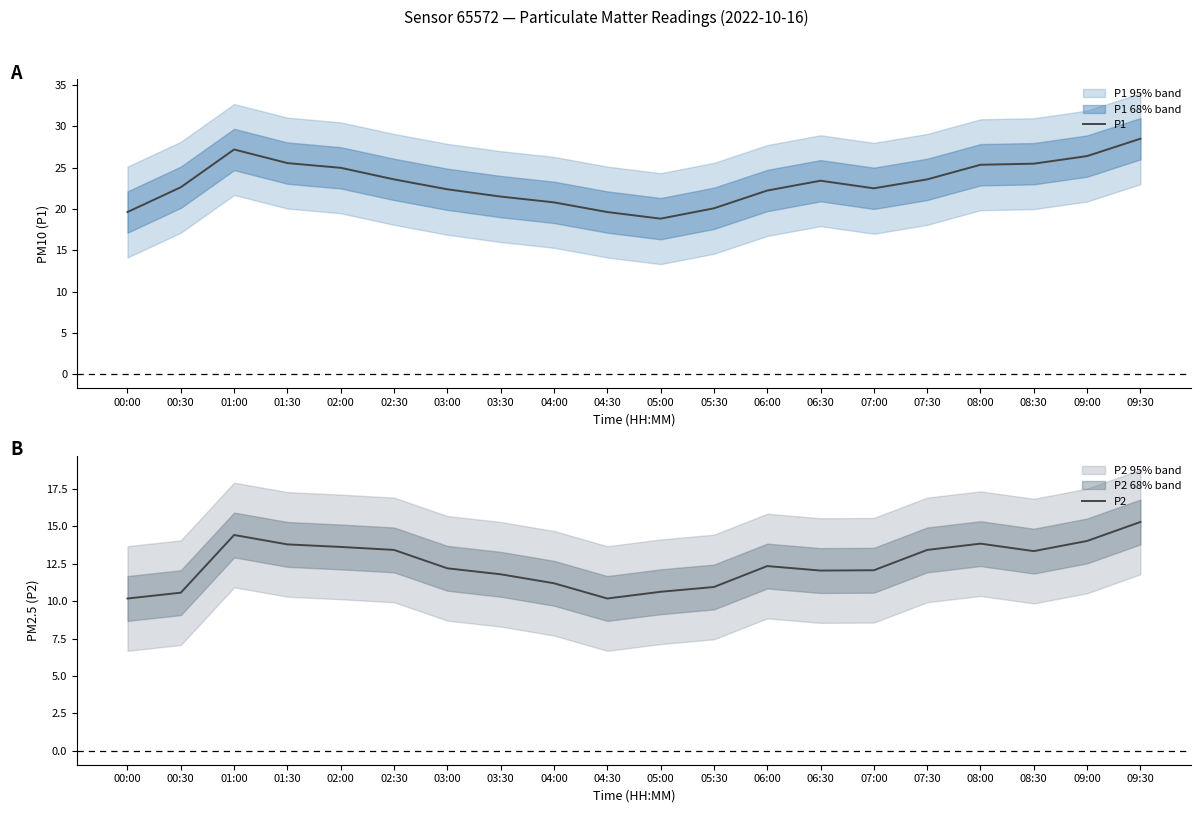

Which series has the widest spread of values?

P1